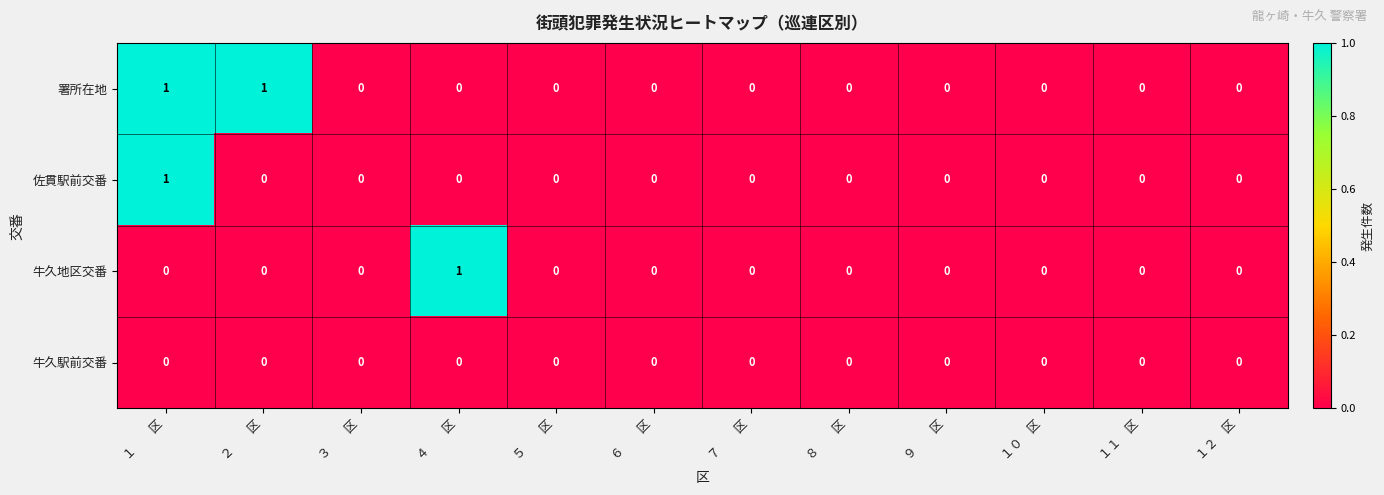

Between ２　　区 and １０　区, which series saw the biggest shift?

署所在地